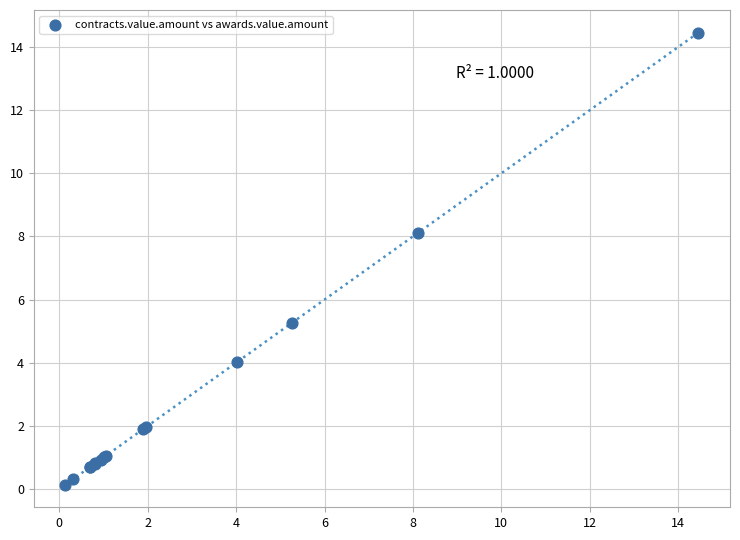

What Y value in the scatter plot is closest to 7?

8.1